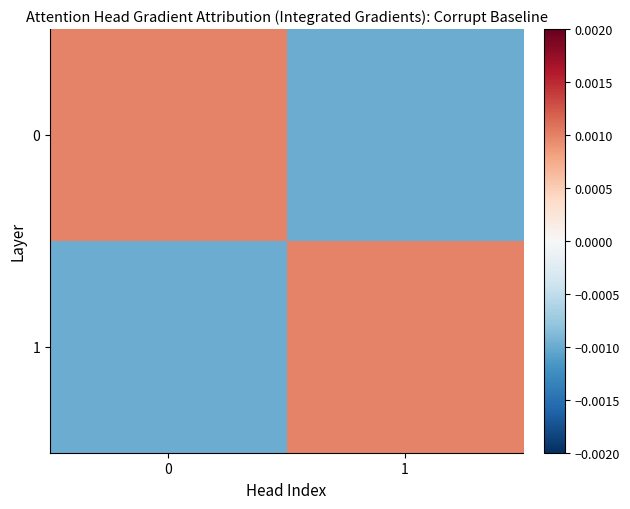

Rank the series at 0 from highest to lowest value.

0, 1